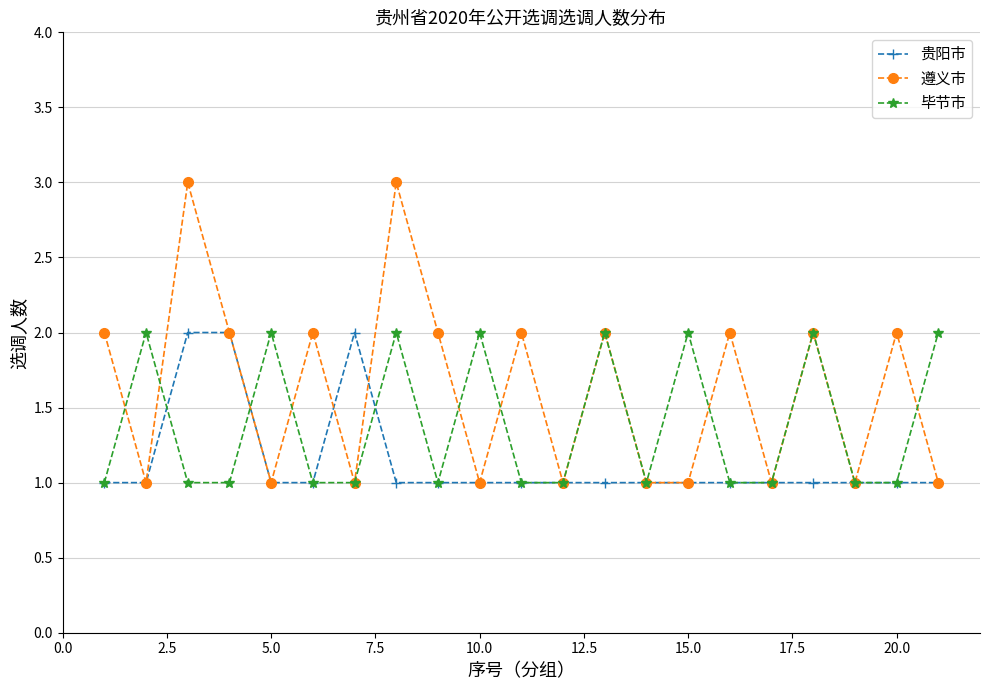

Does the chart display data point markers on the line(s)?

Yes